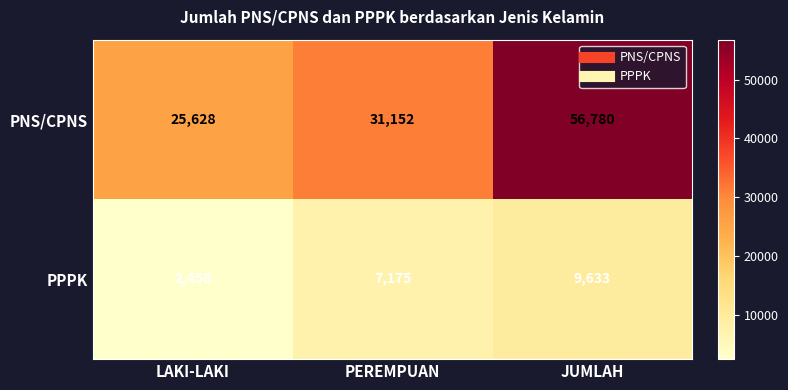

What is the difference between the maximum and minimum values in the PPPK series?

7175